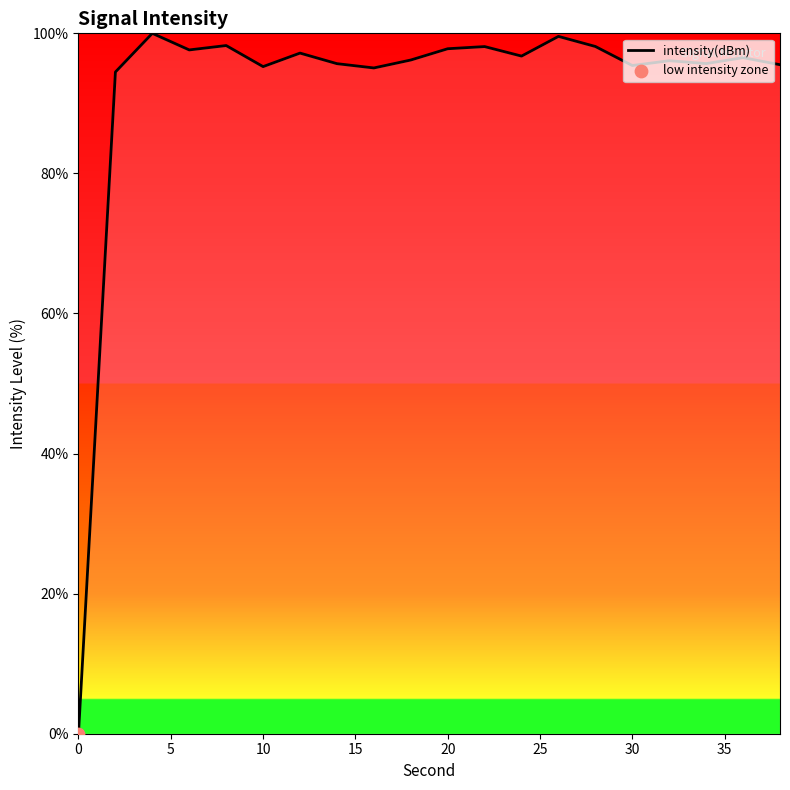

What is the maximum value shown in the chart?

100.0